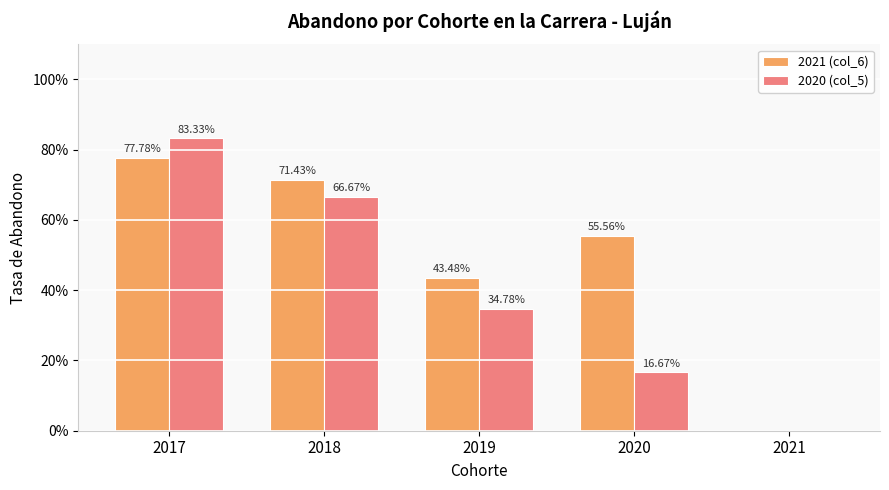

Are the bars grouped side by side (vs. stacked)?

Yes